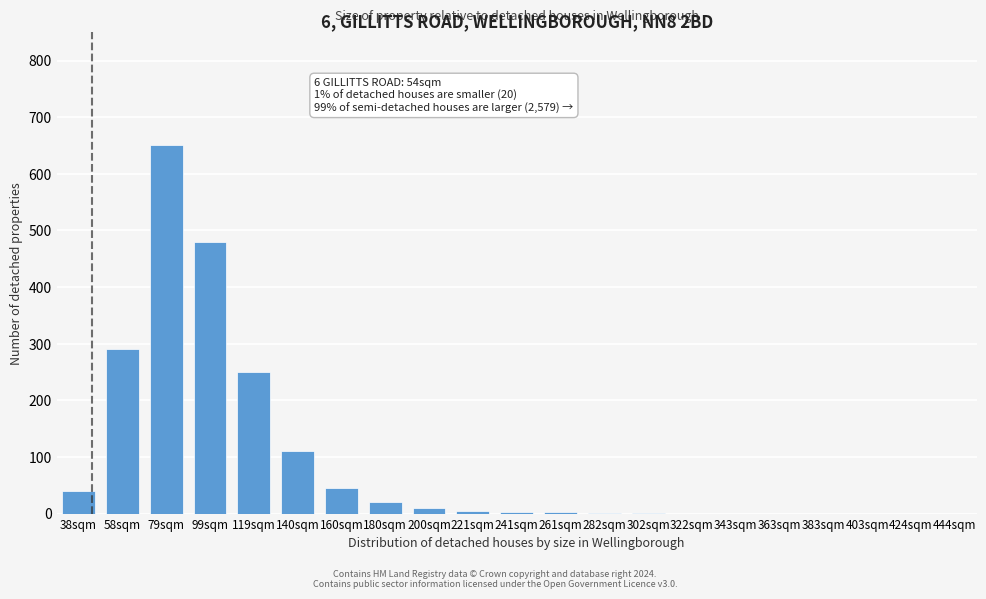

True or false: the data shows 1100 at 79sqm.

False